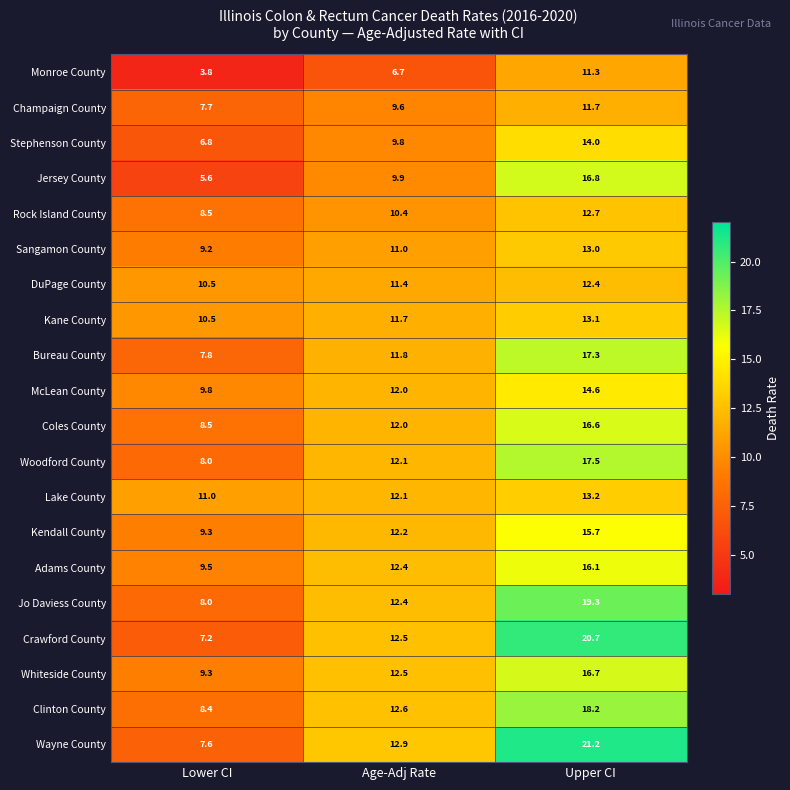

Which series changed the most between Lower CI and Upper CI?

Wayne County